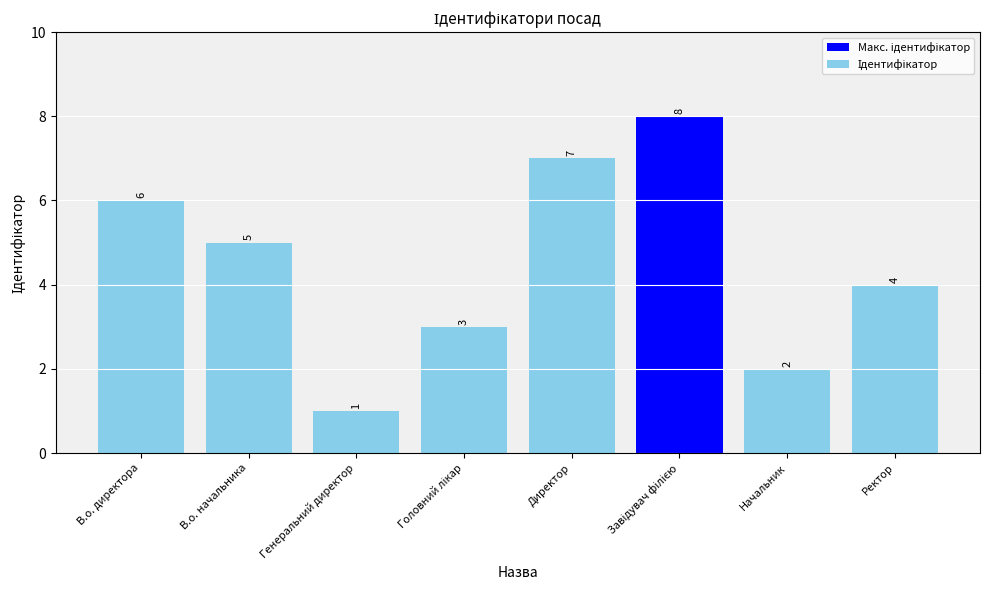

What is the maximum value shown in the chart?

8